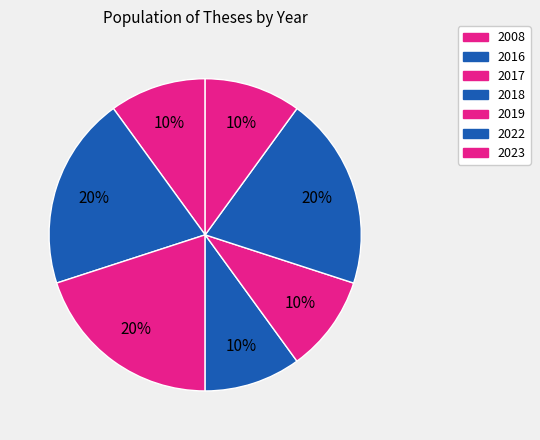

Count the number of slices in the pie.

7